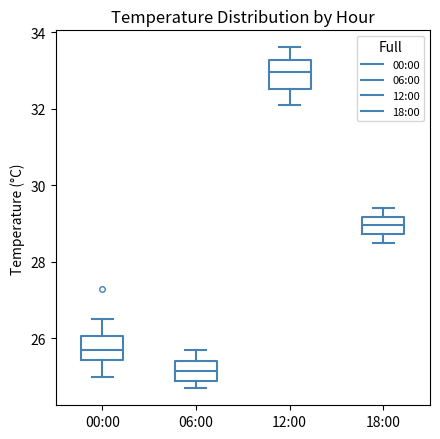

Reading left to right, read every box against the y-axis: the position of its median line, the range the box covers, and the ends of its whiskers. The values are not printed on the chart, so give them approximately, as read against the axis.

00:00: median 25.8, box 25.4 to 26.0, whiskers 25.0 to 26.6
06:00: median 25.2, box 25.0 to 25.4, whiskers 24.8 to 25.8
12:00: median 33.0, box 32.6 to 33.2, whiskers 32.2 to 33.6
18:00: median 29.0, box 28.8 to 29.2, whiskers 28.6 to 29.4